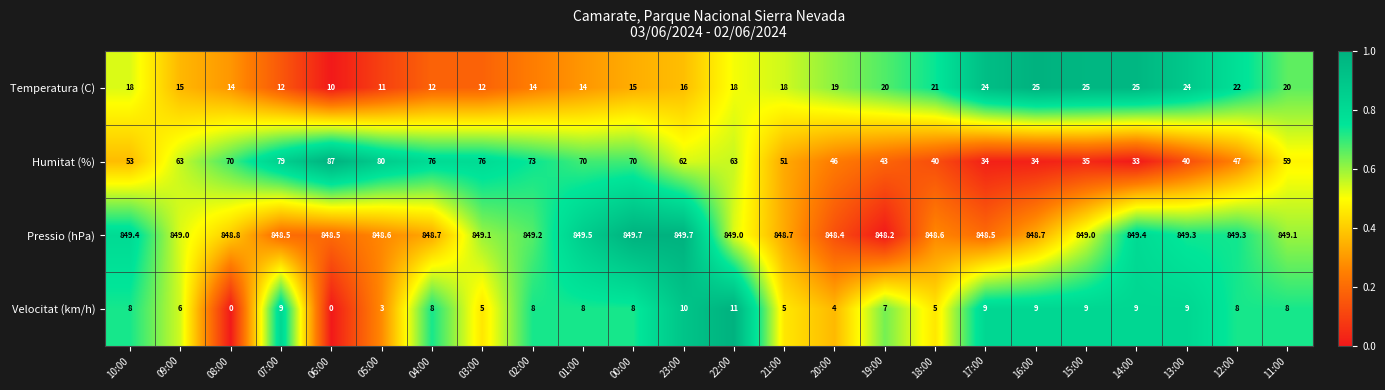

What is the maximum value shown in the chart?

849.7